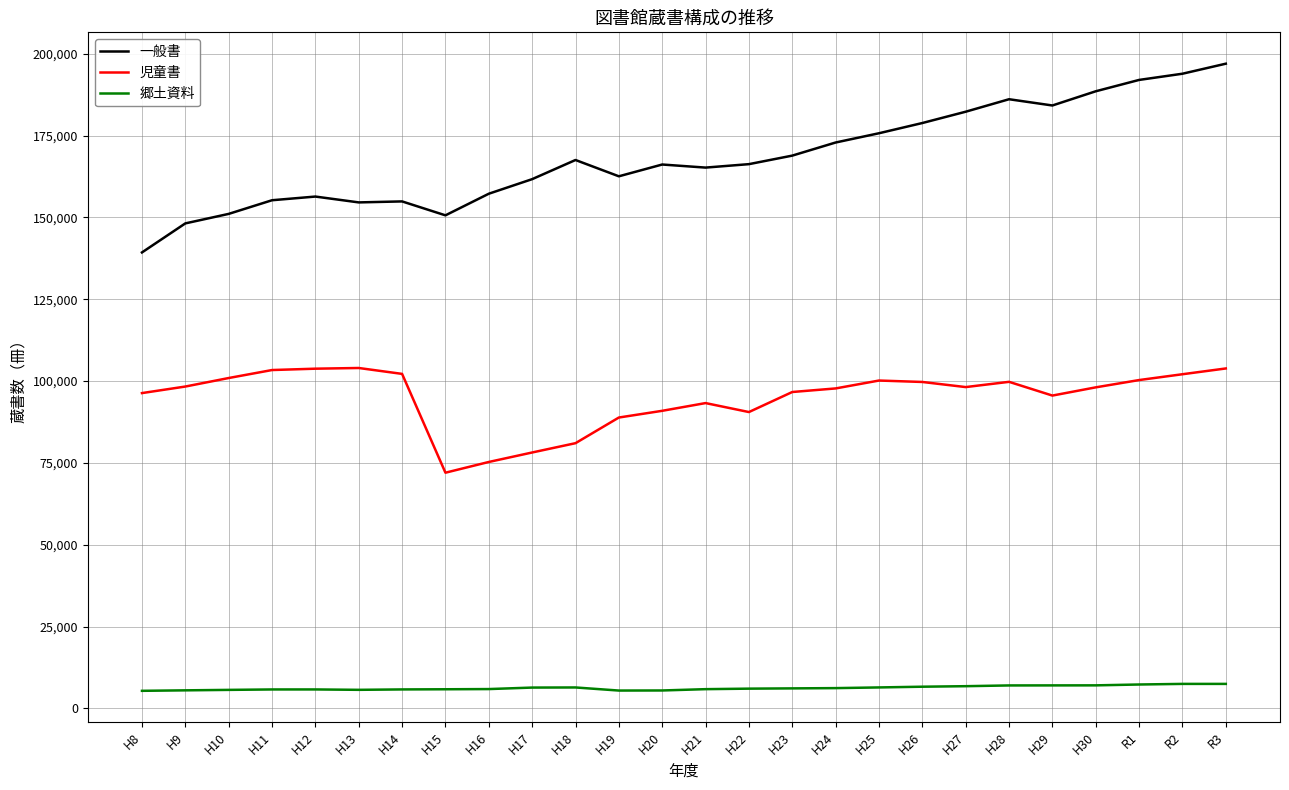

Where is 児童書 nearest to the value 88009?

H19